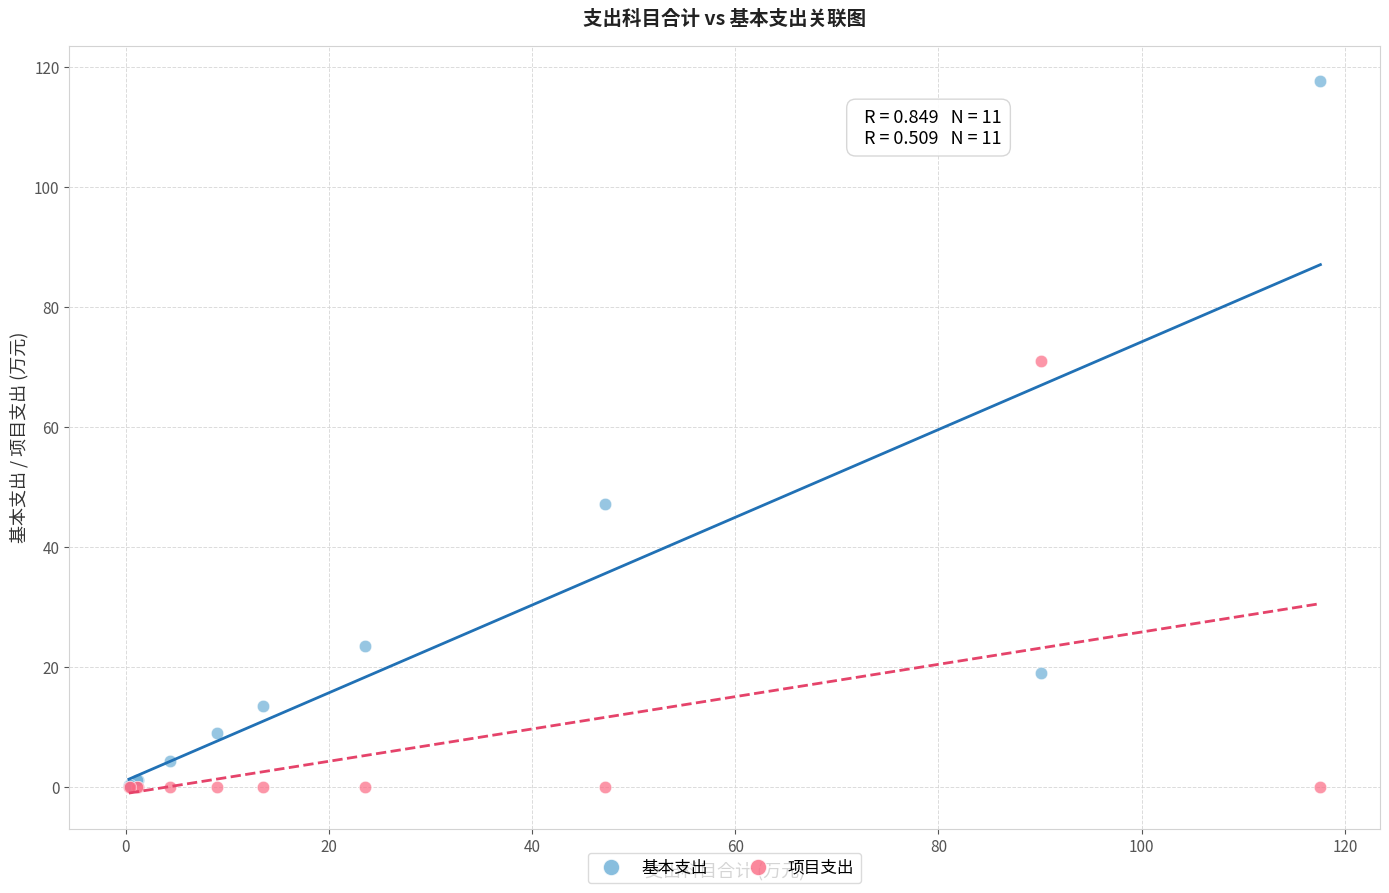

Across all series, what Y value is closest to 58?

47.1